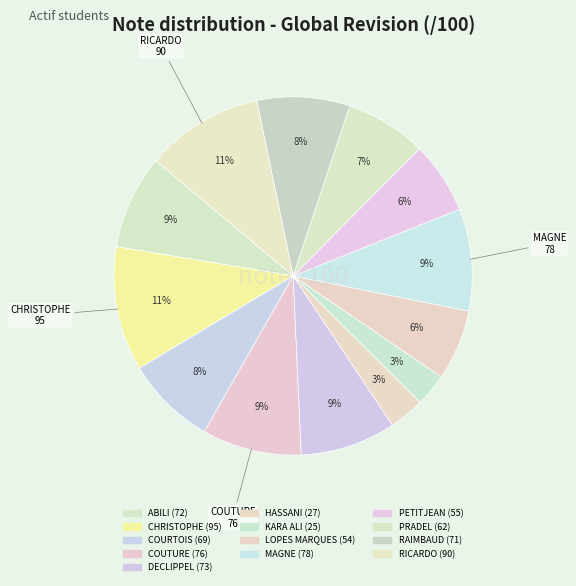

Count the number of slices in the pie.

13